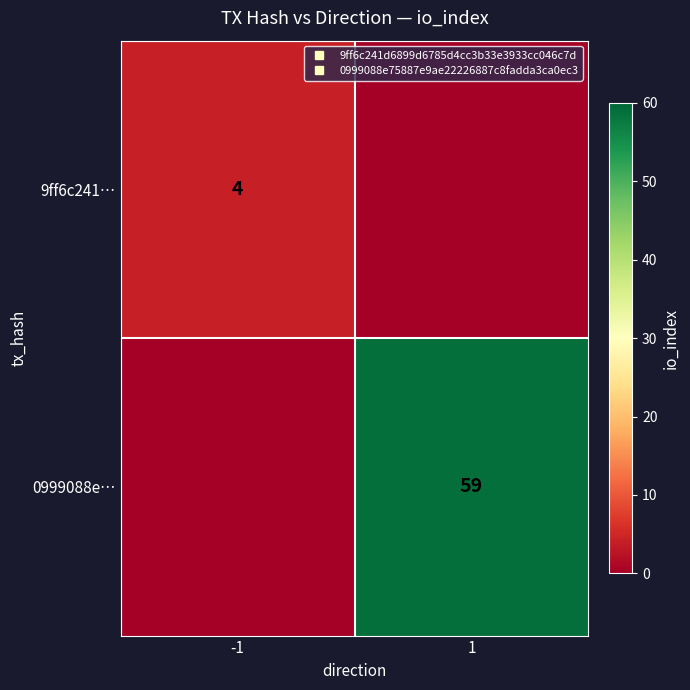

At which category is the sum across all series the highest?

1